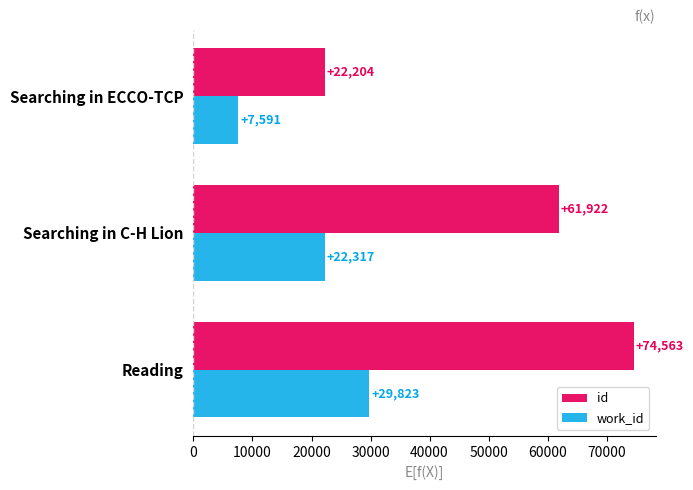

What is the sum of all work_id values?

59731